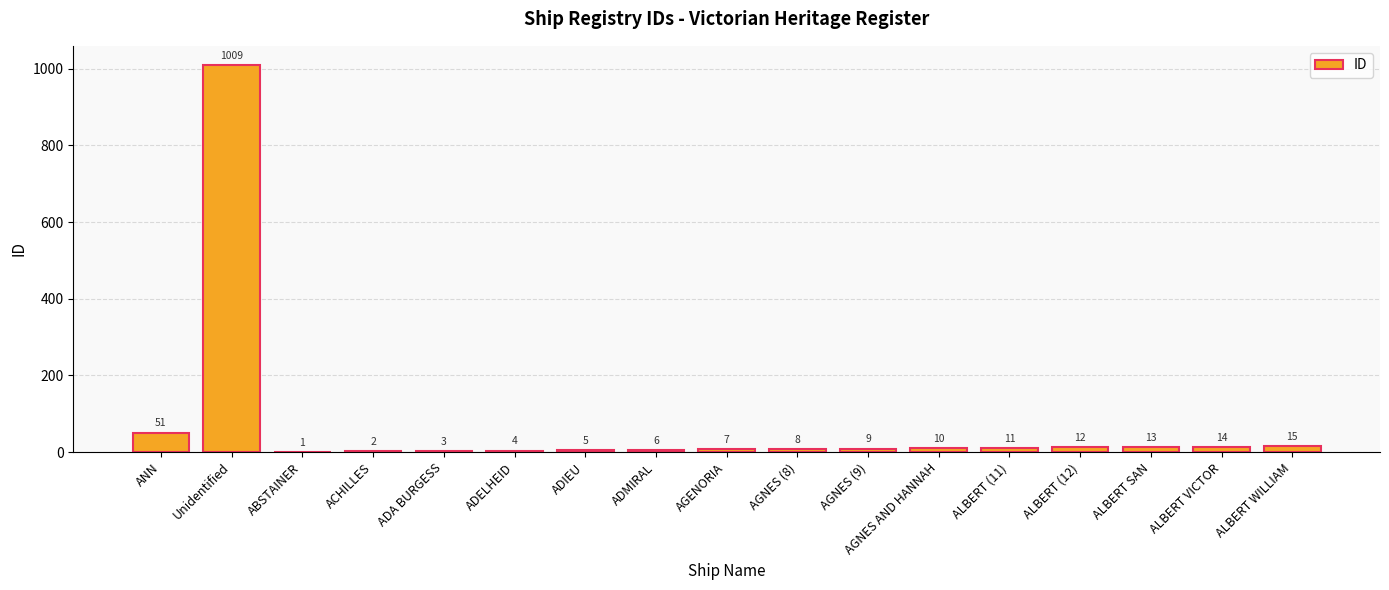

What is the greatest value displayed?

1009